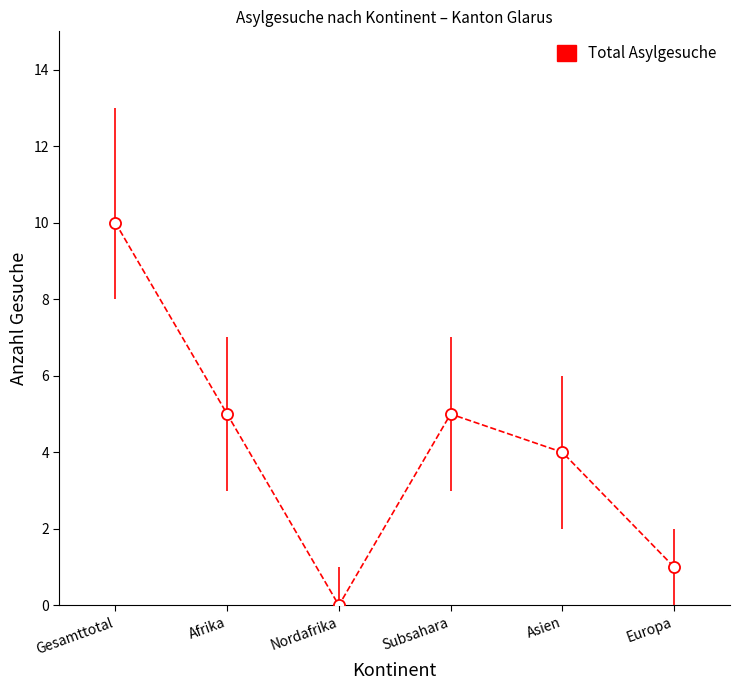

How many categories are shown in the chart?

6